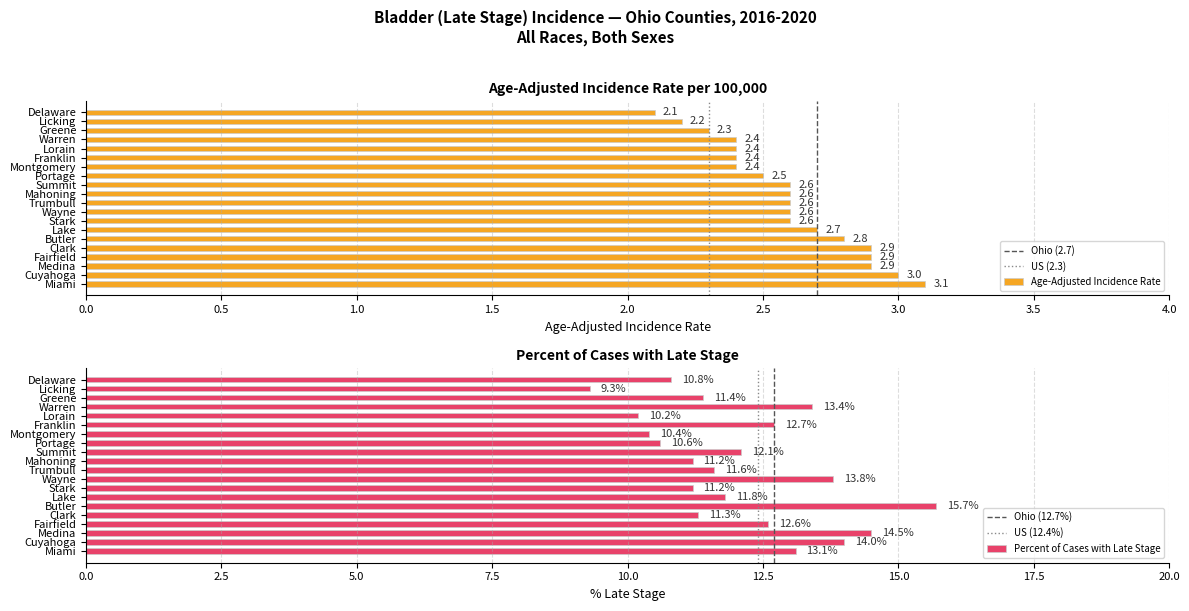

True or false: Percent of Cases with Late Stage has a value of 14.5 at Medina.

True